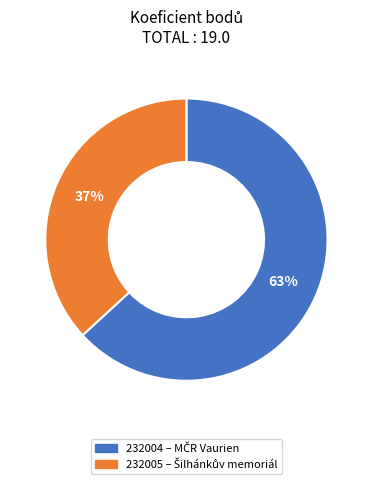

What is the smallest slice in the pie chart?

232005